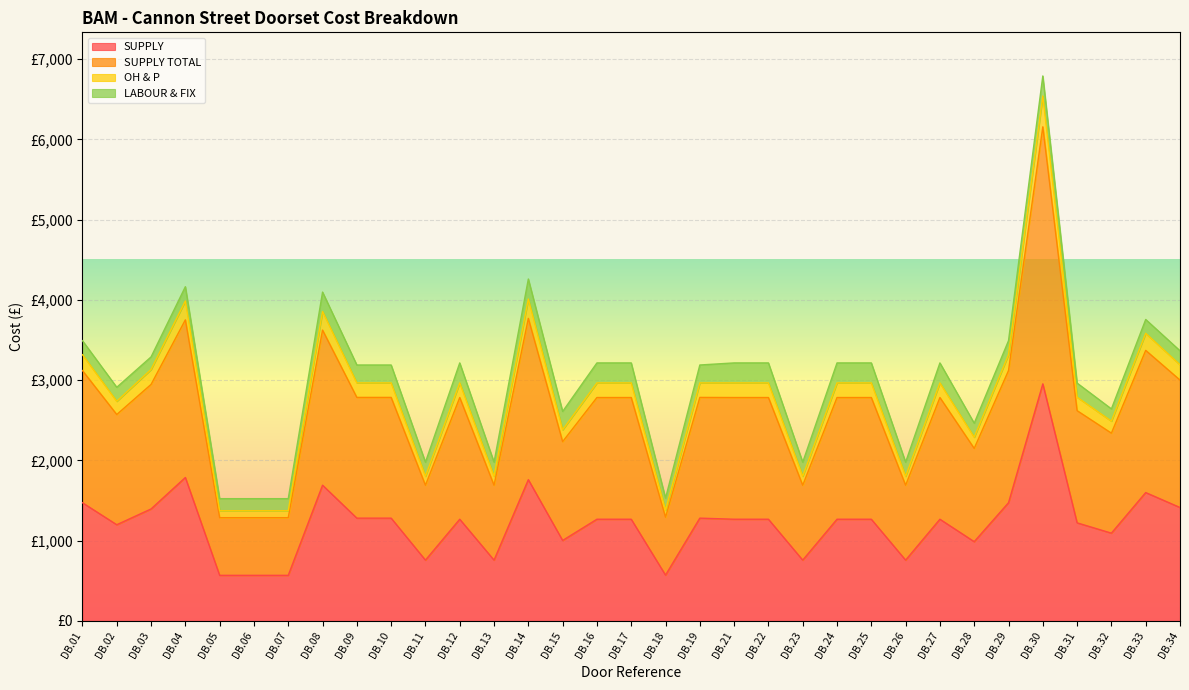

Which category has the lowest value across all series?

DB.05